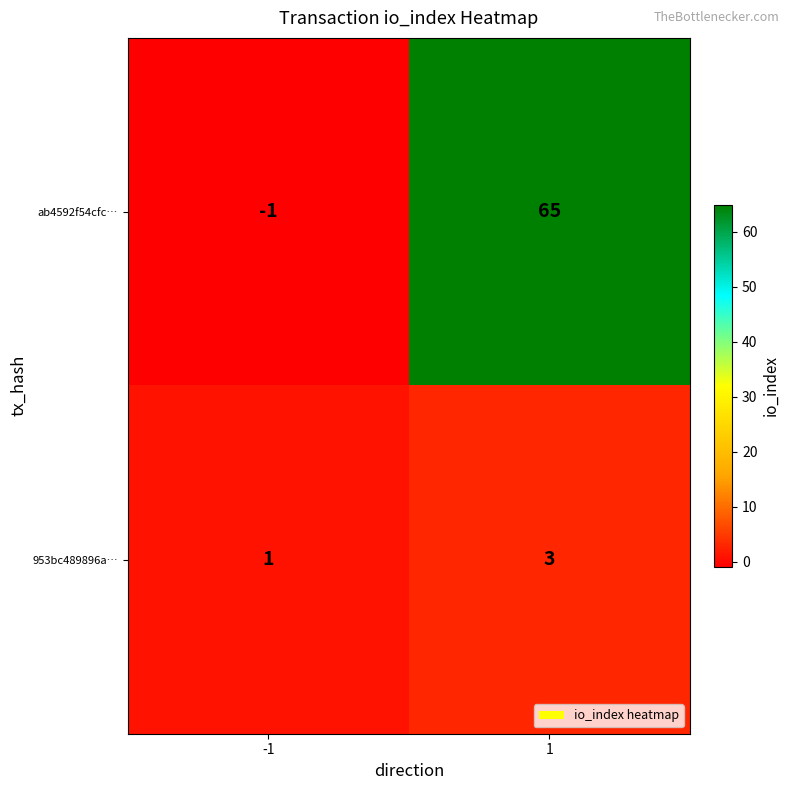

Which series has the largest total across all categories?

ab4592f54cfc…